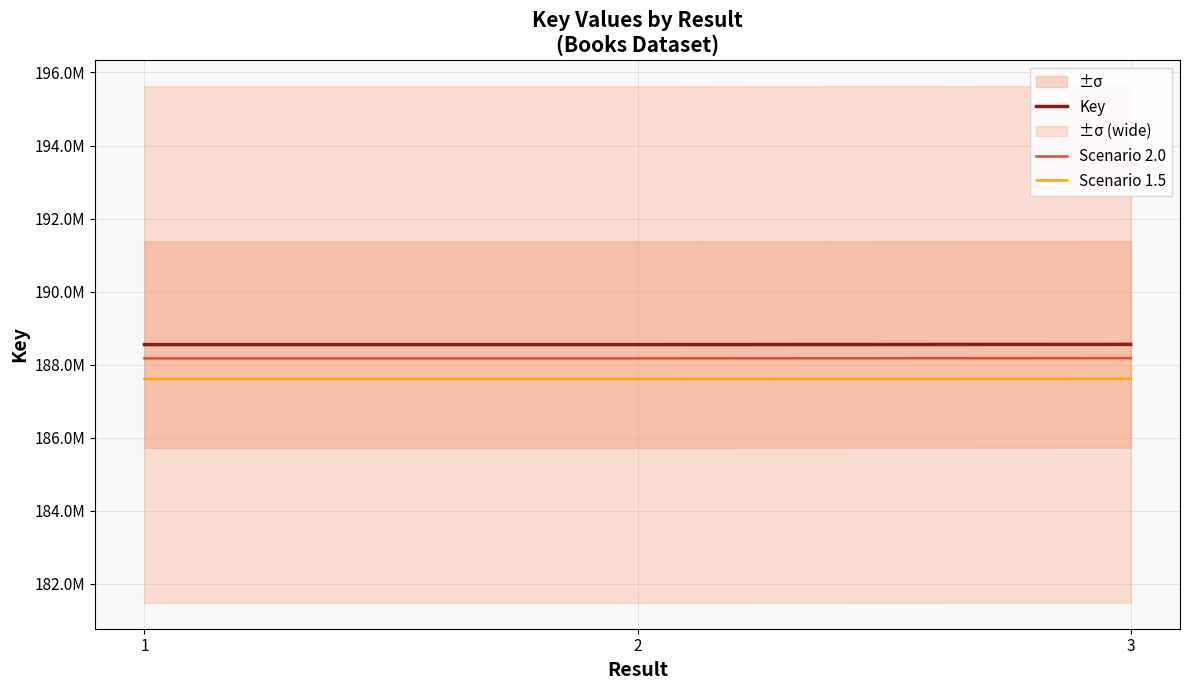

What is the difference between the highest and lowest values at 3?

942785.9